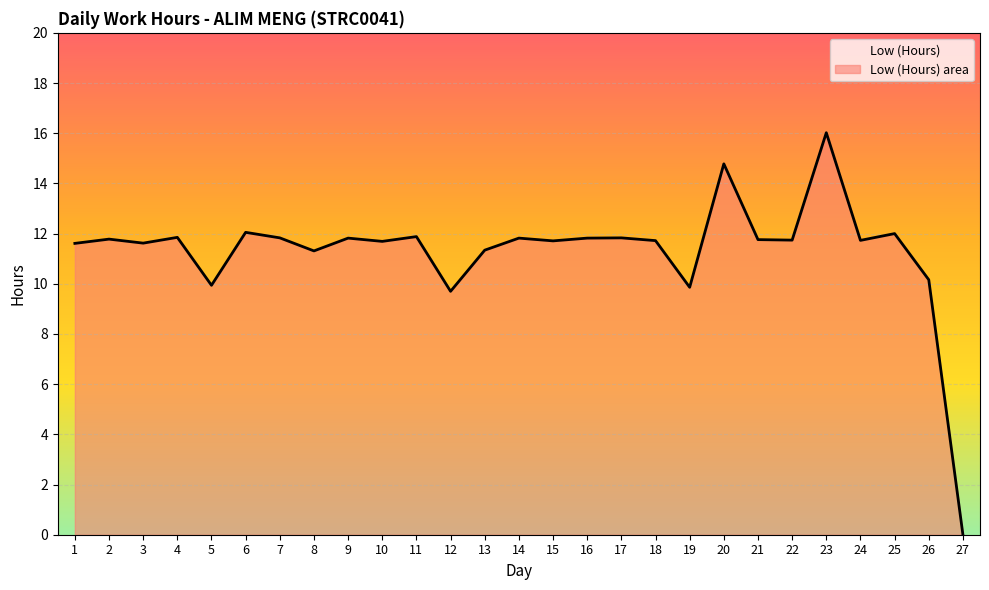

Rank the categories by value from lowest to highest.

27, 12, 19, 5, 26, 8, 13, 1, 3, 10, 15, 18, 24, 22, 21, 2, 9, 14, 16, 7, 17, 4, 11, 25, 6, 20, 23